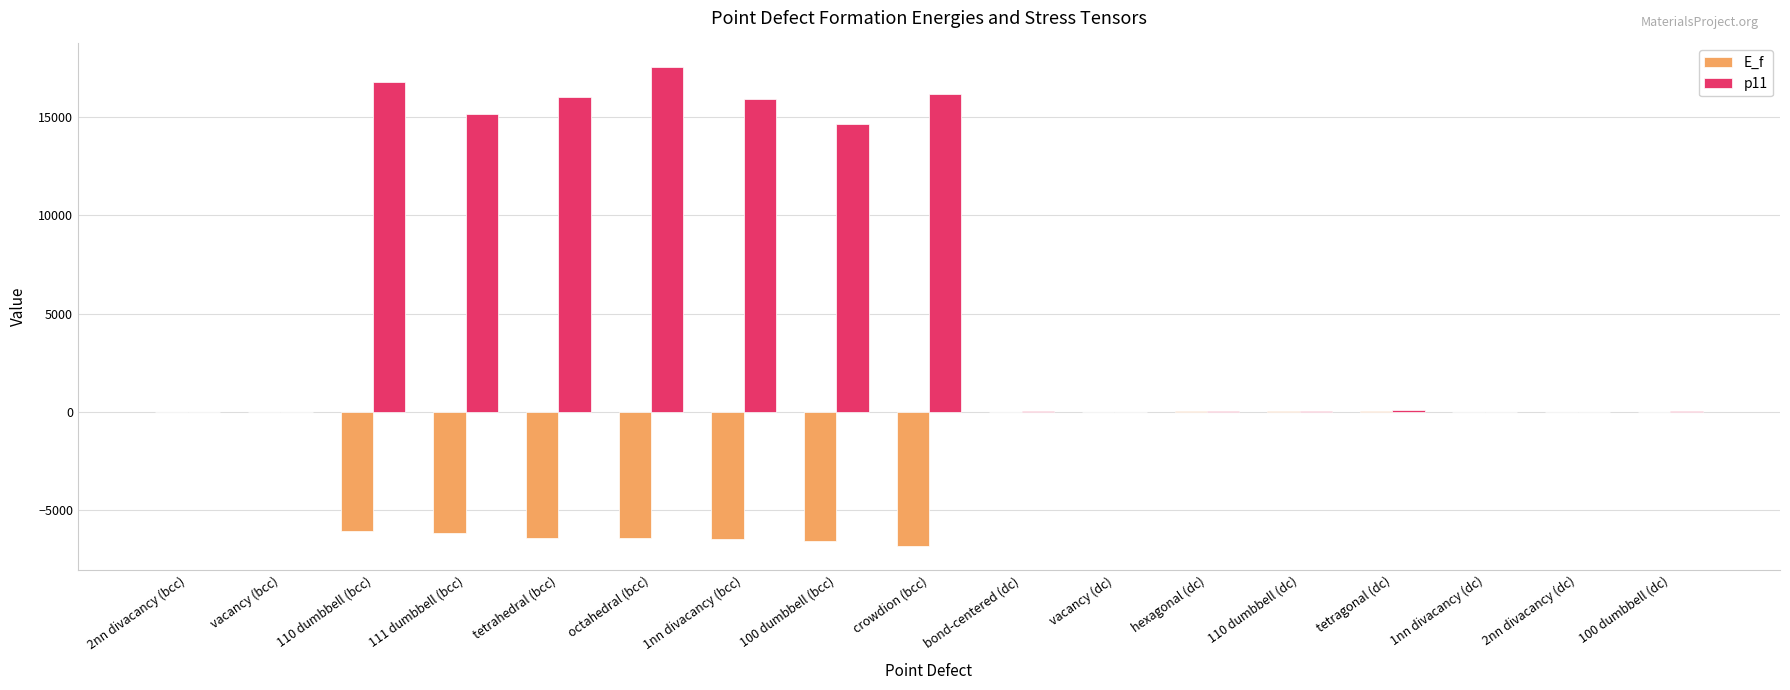

True or false: p11 has a value of 14663.9 at 100 dumbbell (bcc).

True